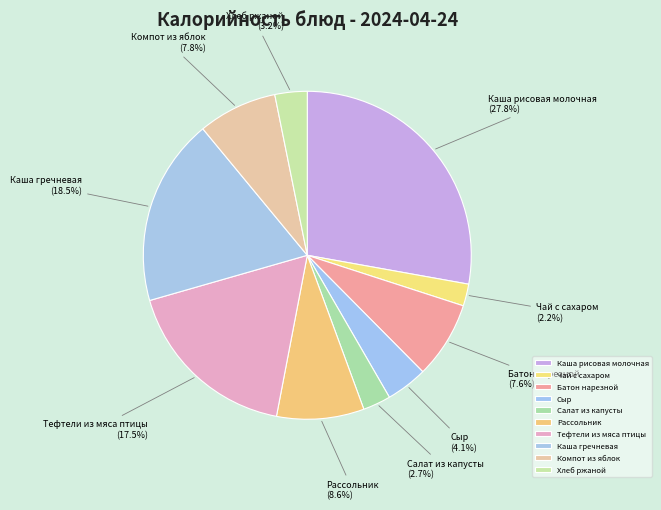

How many slices are in this pie chart?

10